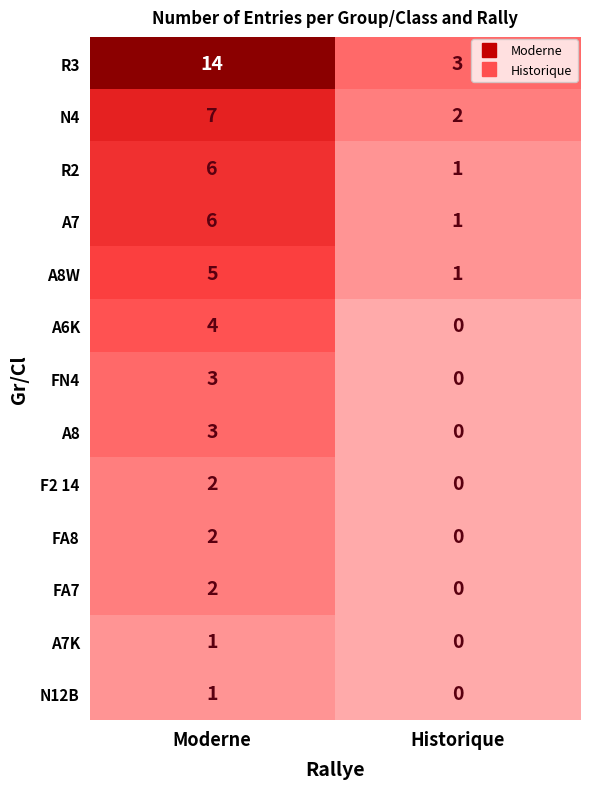

What is the spread (max minus min) of values at Historique?

3